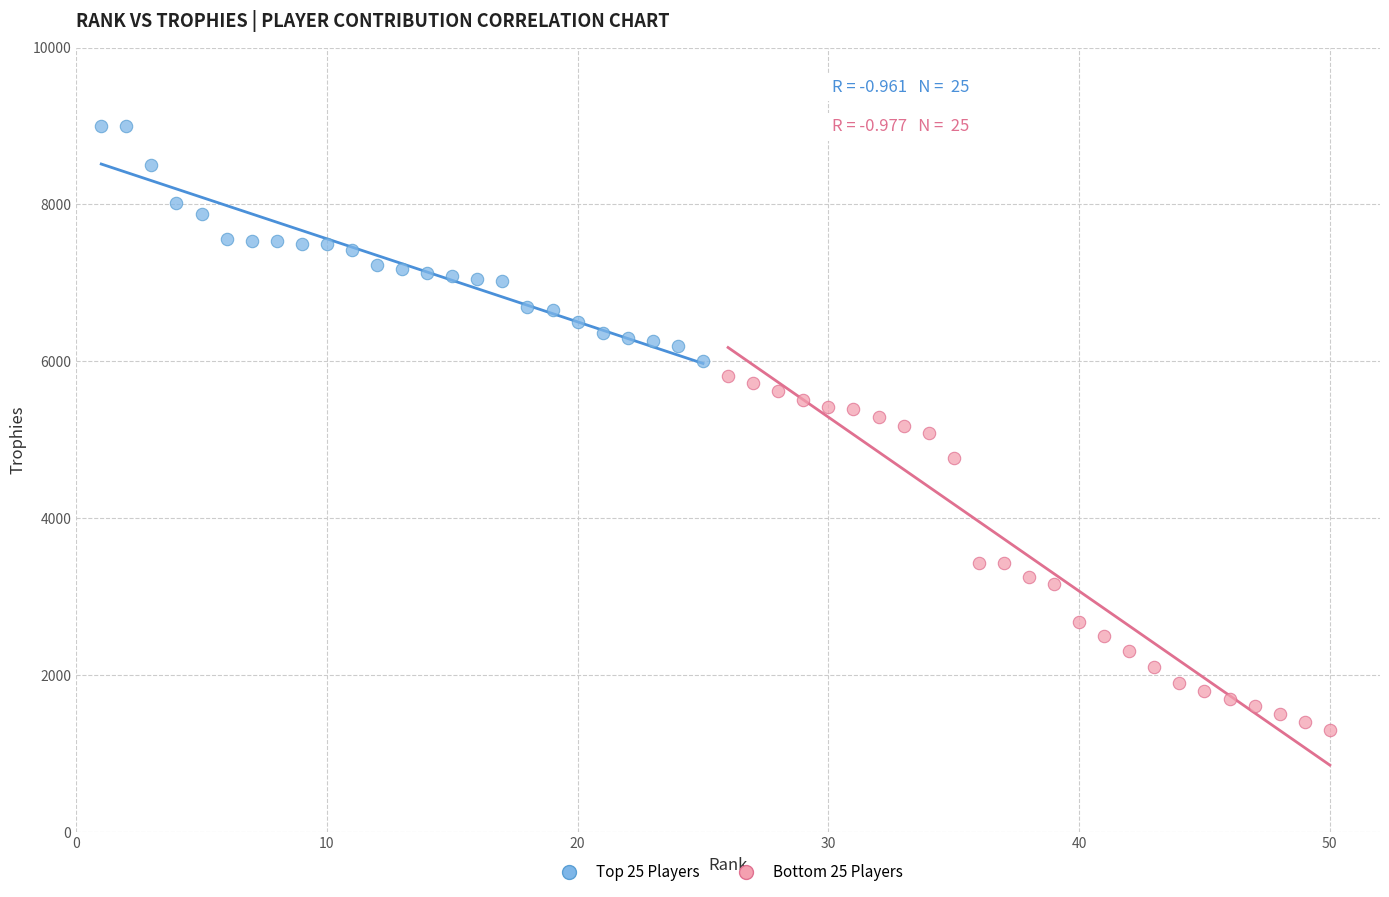

Which series reaches the minimum Y coordinate?

Bottom 25 Players